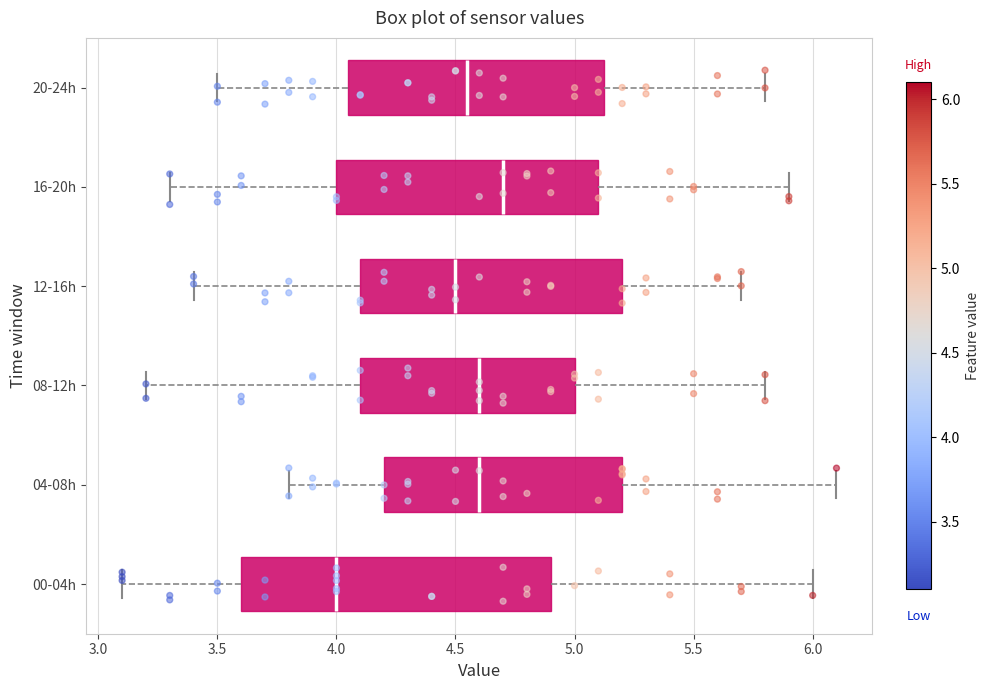

Which box's median line is the furthest to the left?

00-04h